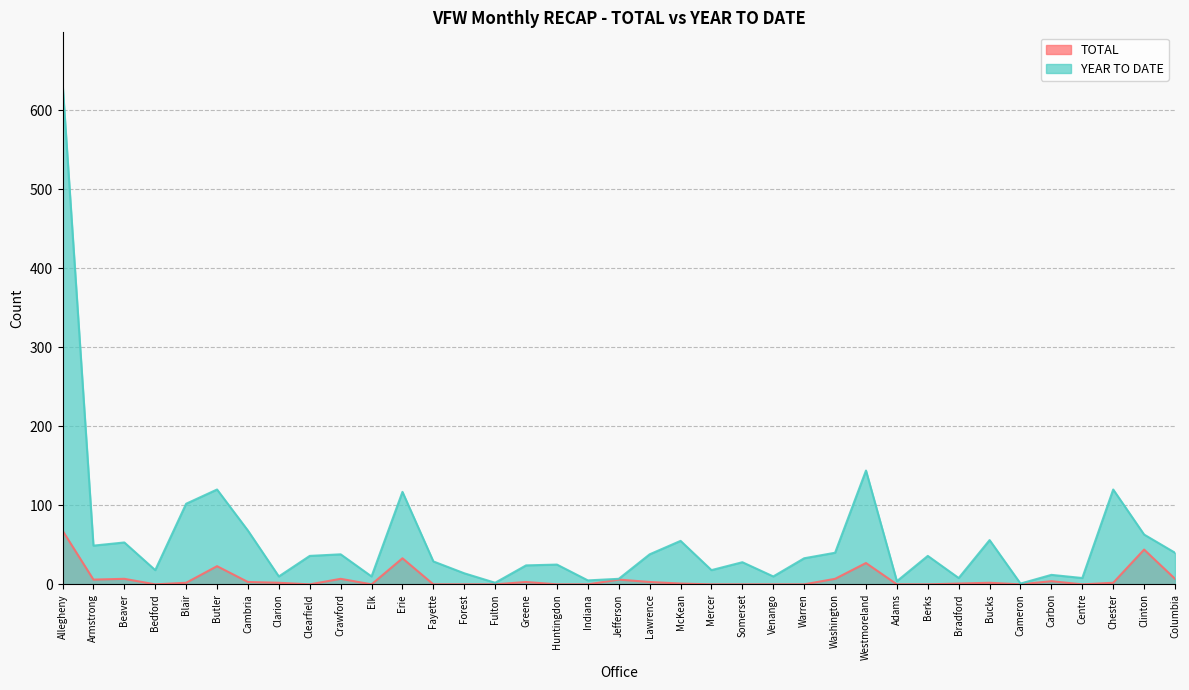

What are all the series names shown in the legend?

TOTAL, YEAR TO DATE